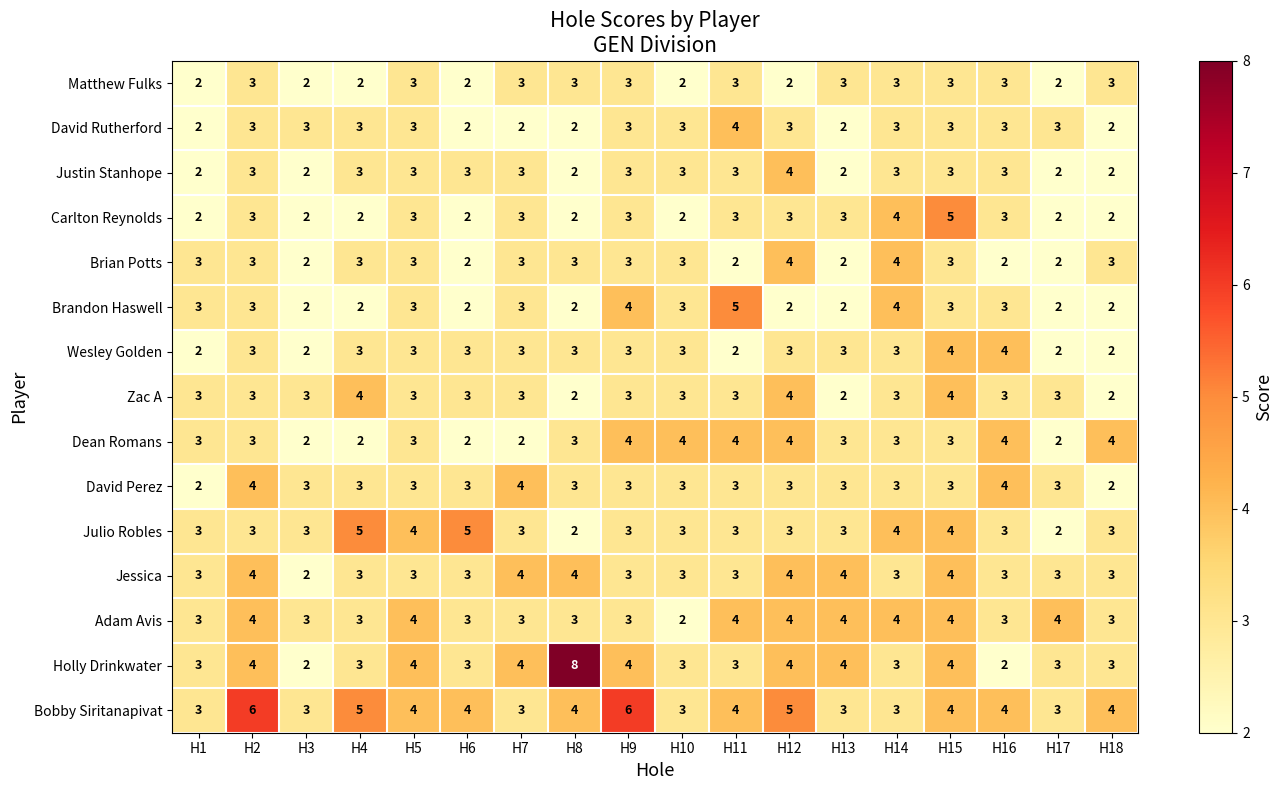

What is the minimum value shown in the chart?

2